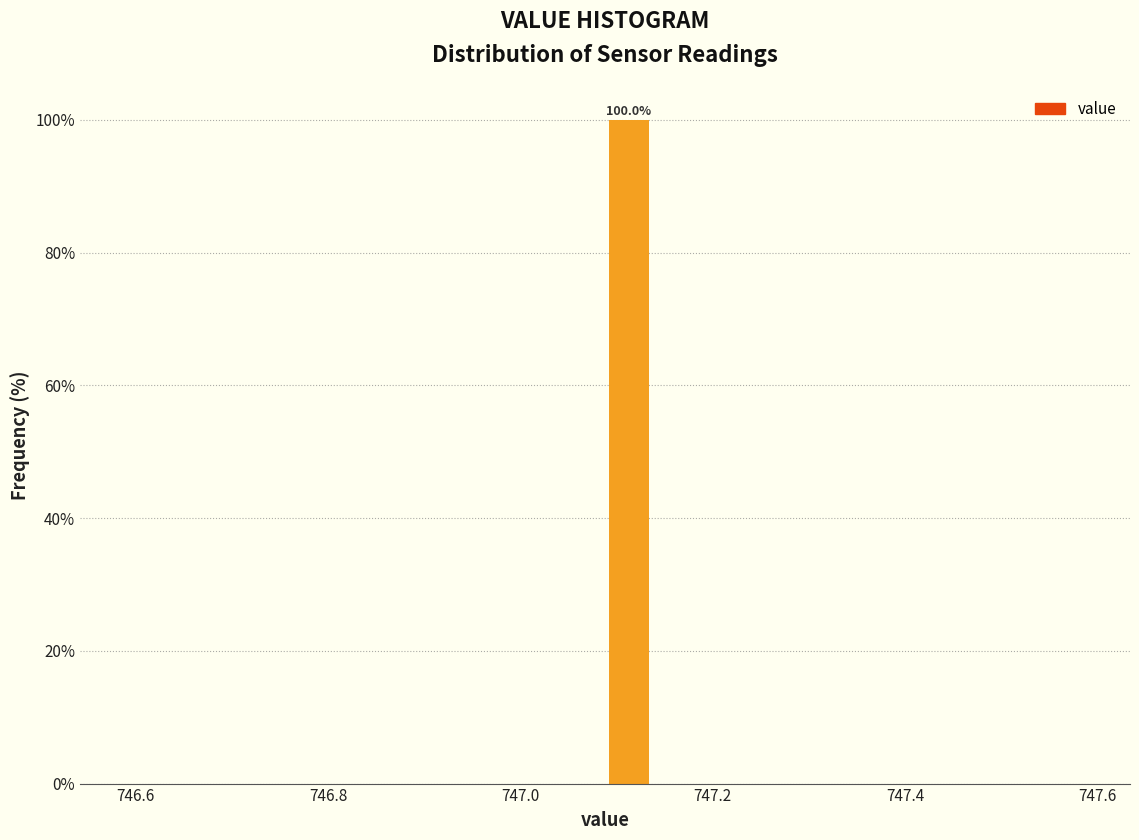

Around what value on the x-axis is the tallest bar? Give the approximate position of its centre, as read against the axis.

747.12